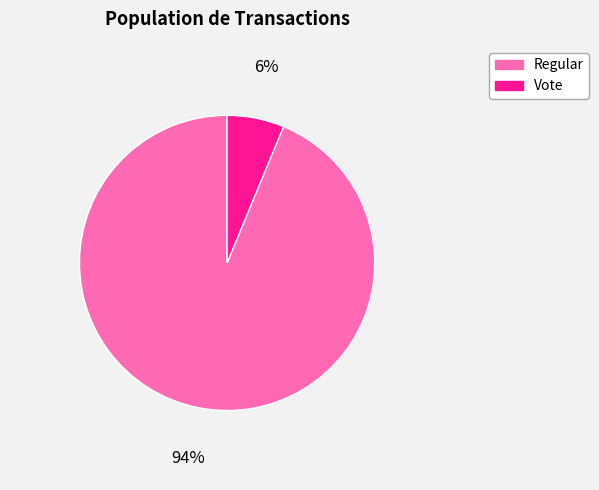

Approximately how many times larger is the value at Regular compared to Vote?

15.0